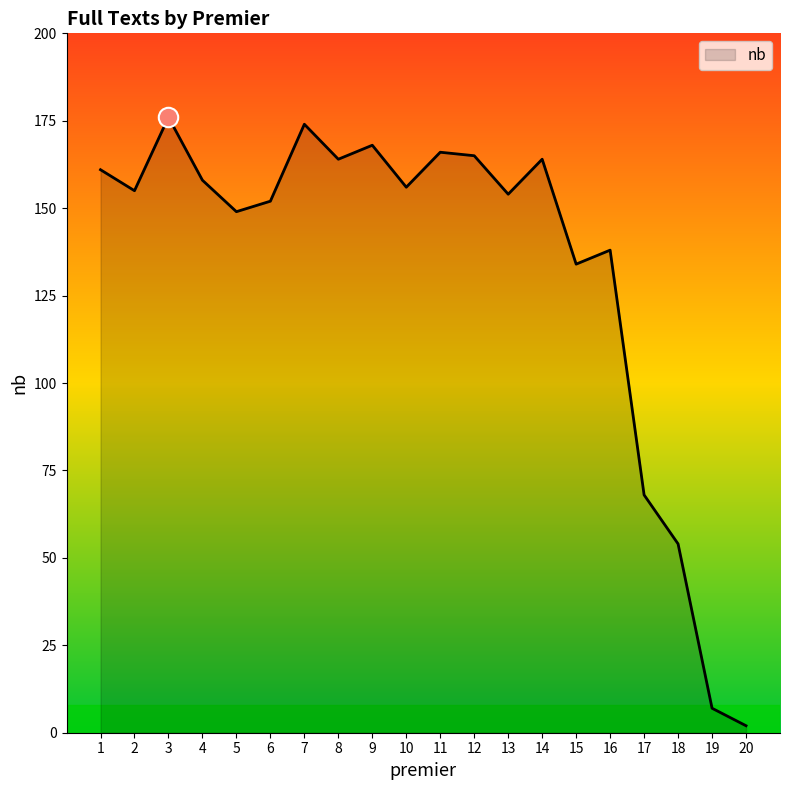

True or false: the data shows 152 at 6.

True